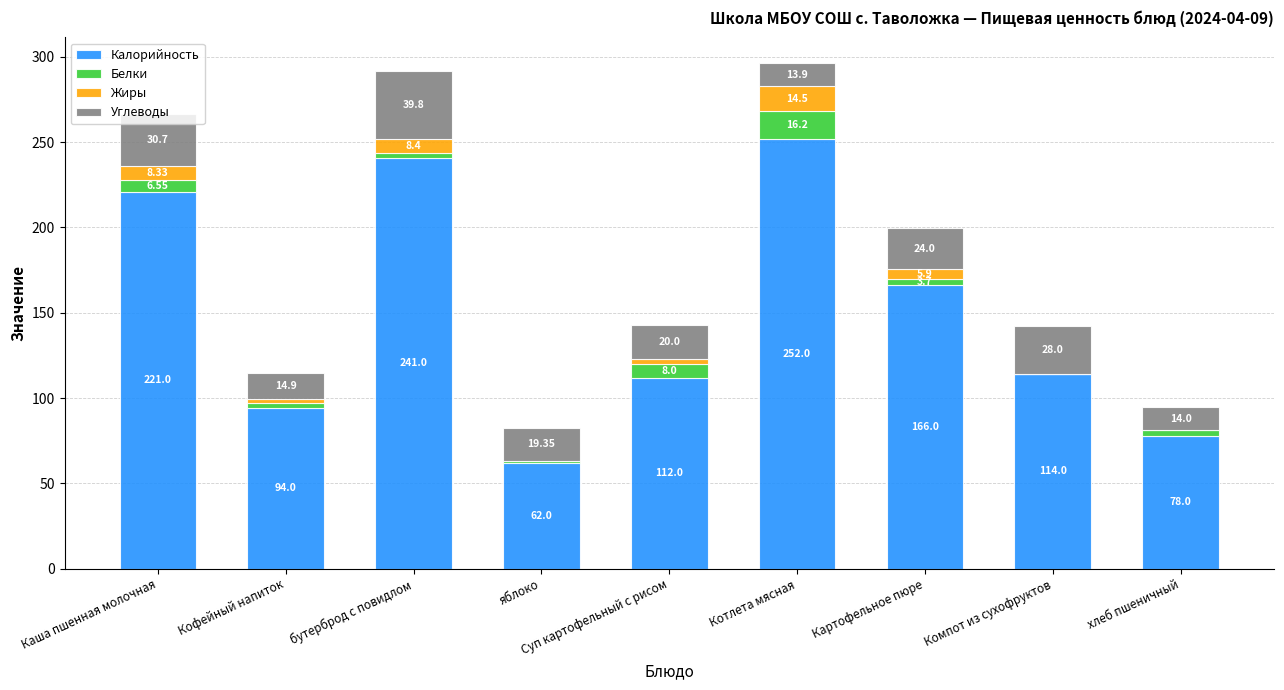

At which category is the sum across all series the highest?

Котлета мясная